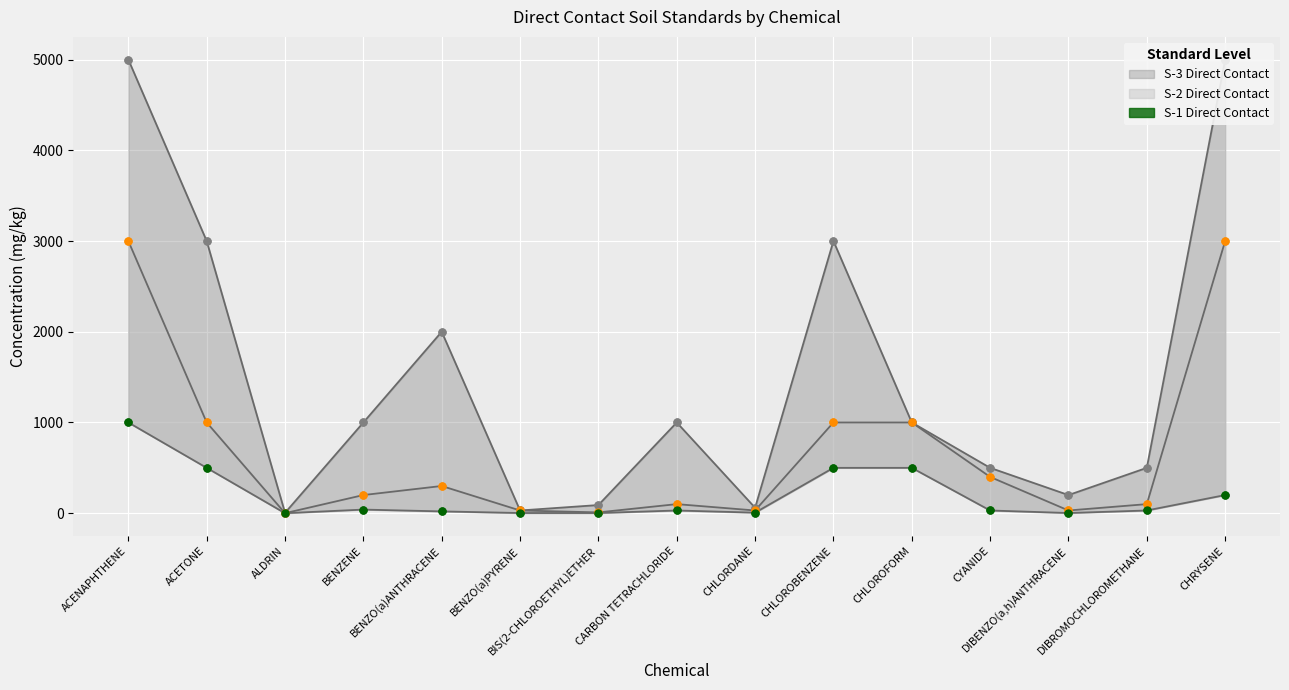

Between CHRYSENE and DIBROMOCHLOROMETHANE, which is larger?

CHRYSENE